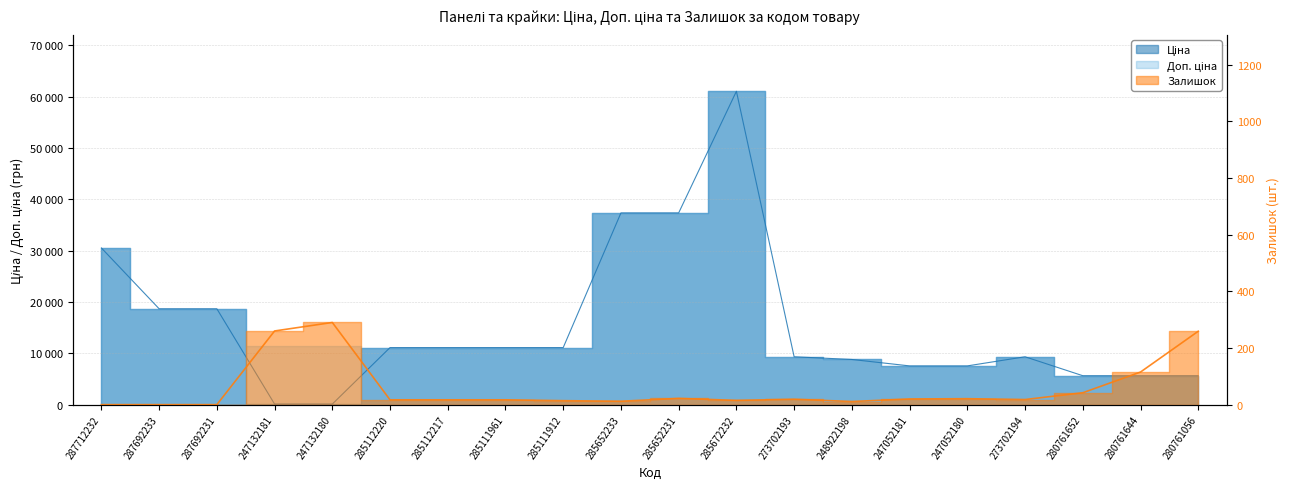

List the series in order of their overall mean, highest first.

Ціна, Залишок